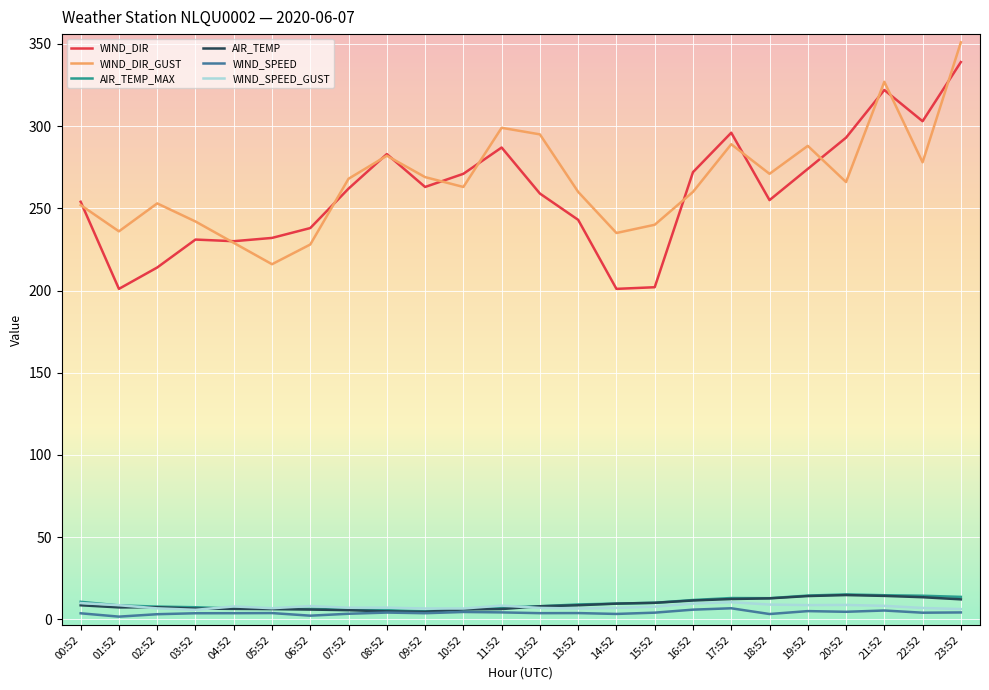

True or false: WIND_SPEED_GUST and WIND_DIR cross at least once.

False